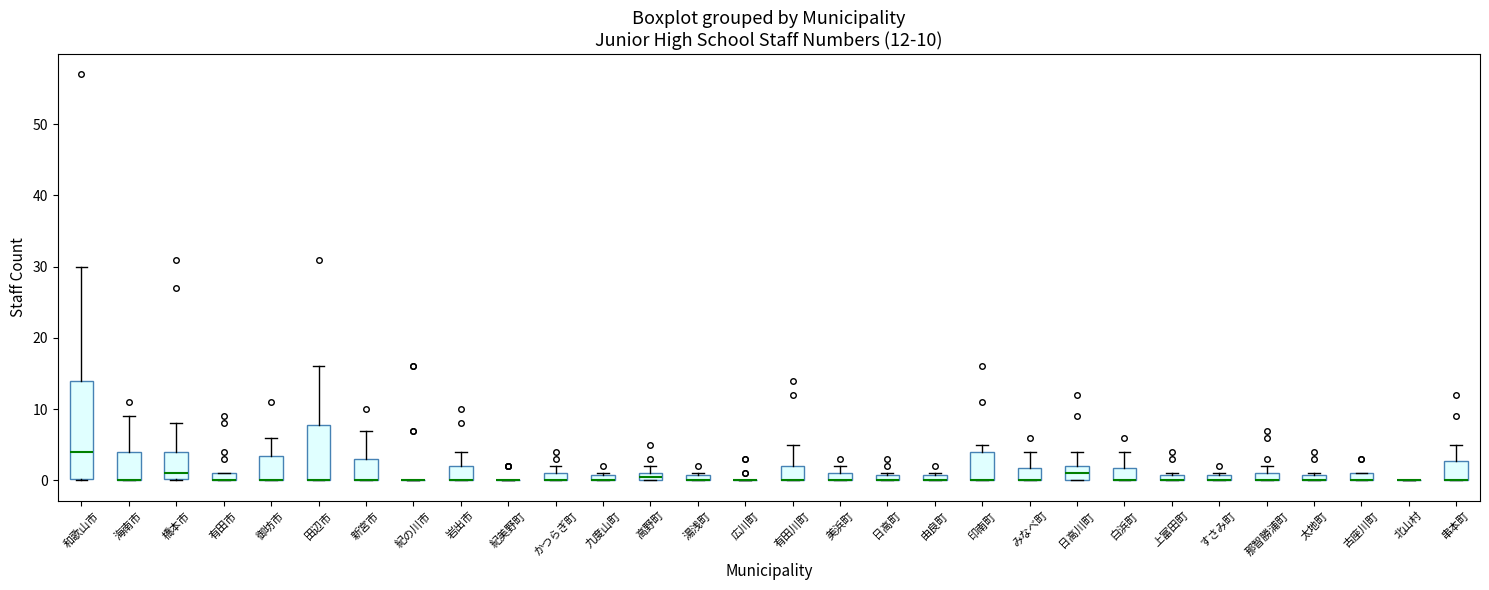

Comparing the boxes themselves (not the whiskers), which one is the tallest?

和歌山市